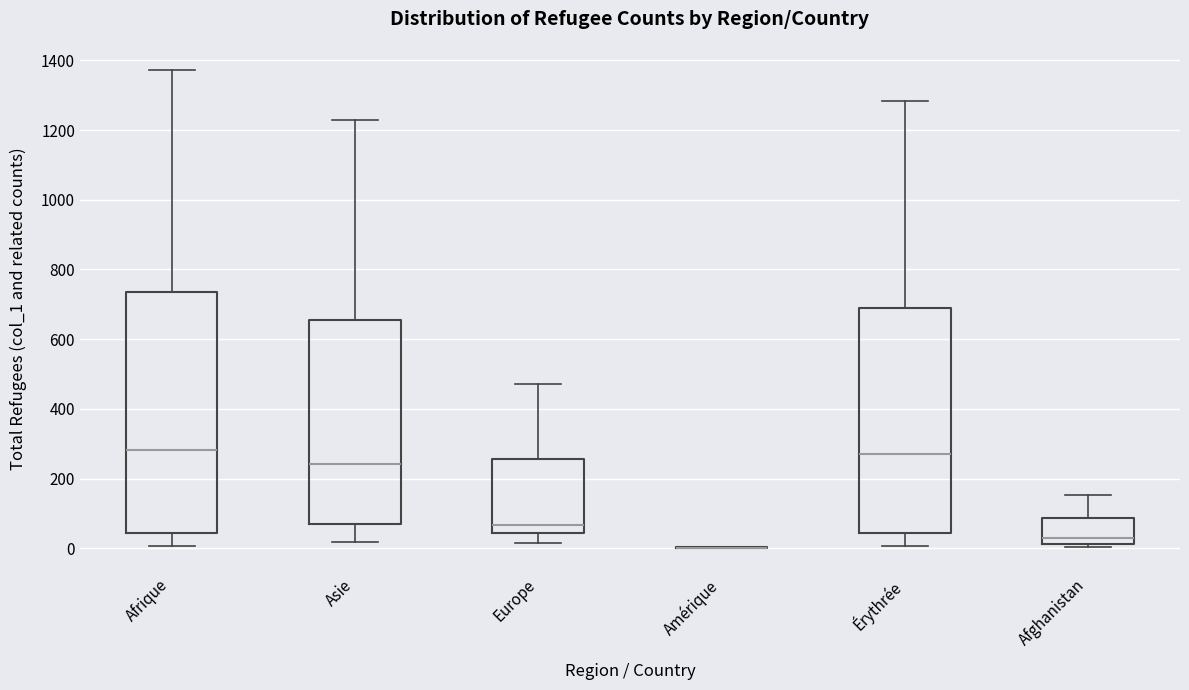

Comparing the boxes themselves (not the whiskers), which one is the tallest?

Afrique